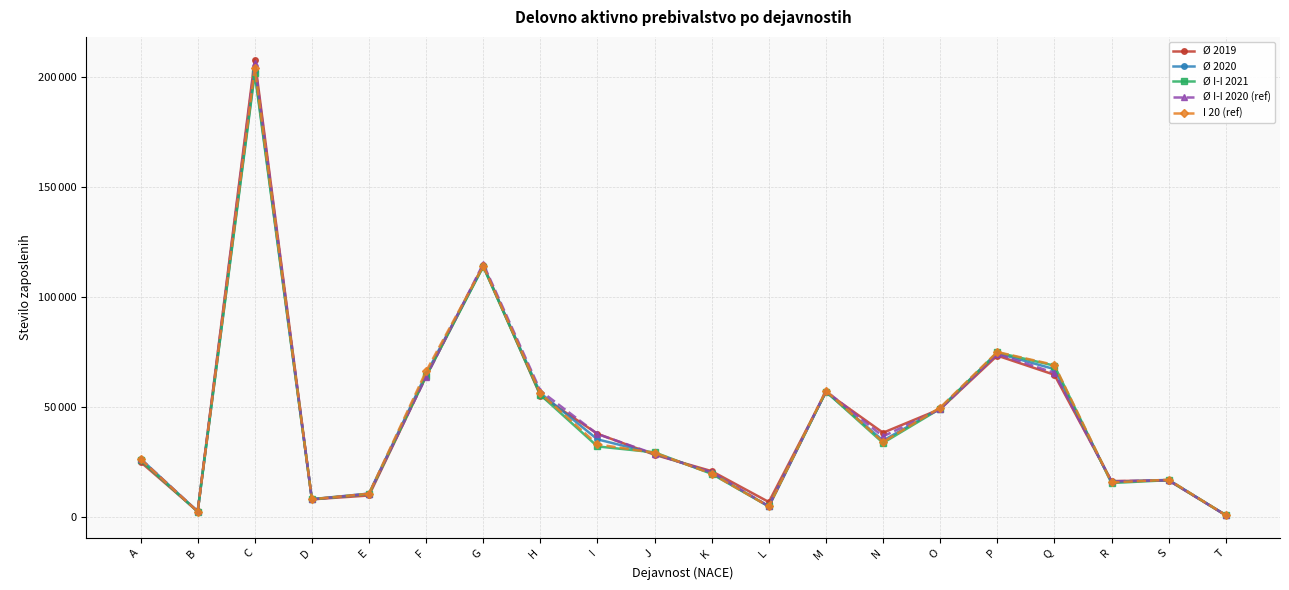

Which series has the largest total across all categories?

Ø I-I 2020 (ref)